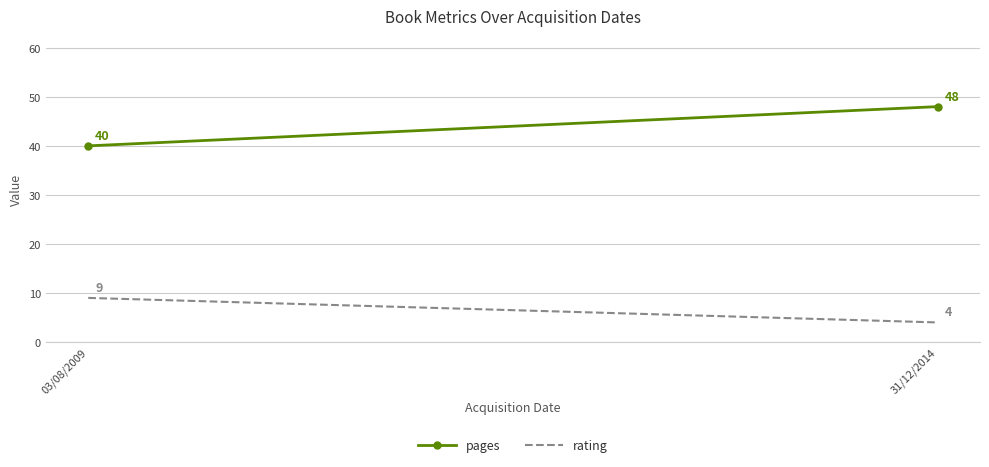

Between 03/08/2009 and 31/12/2014, which series saw the biggest shift?

pages